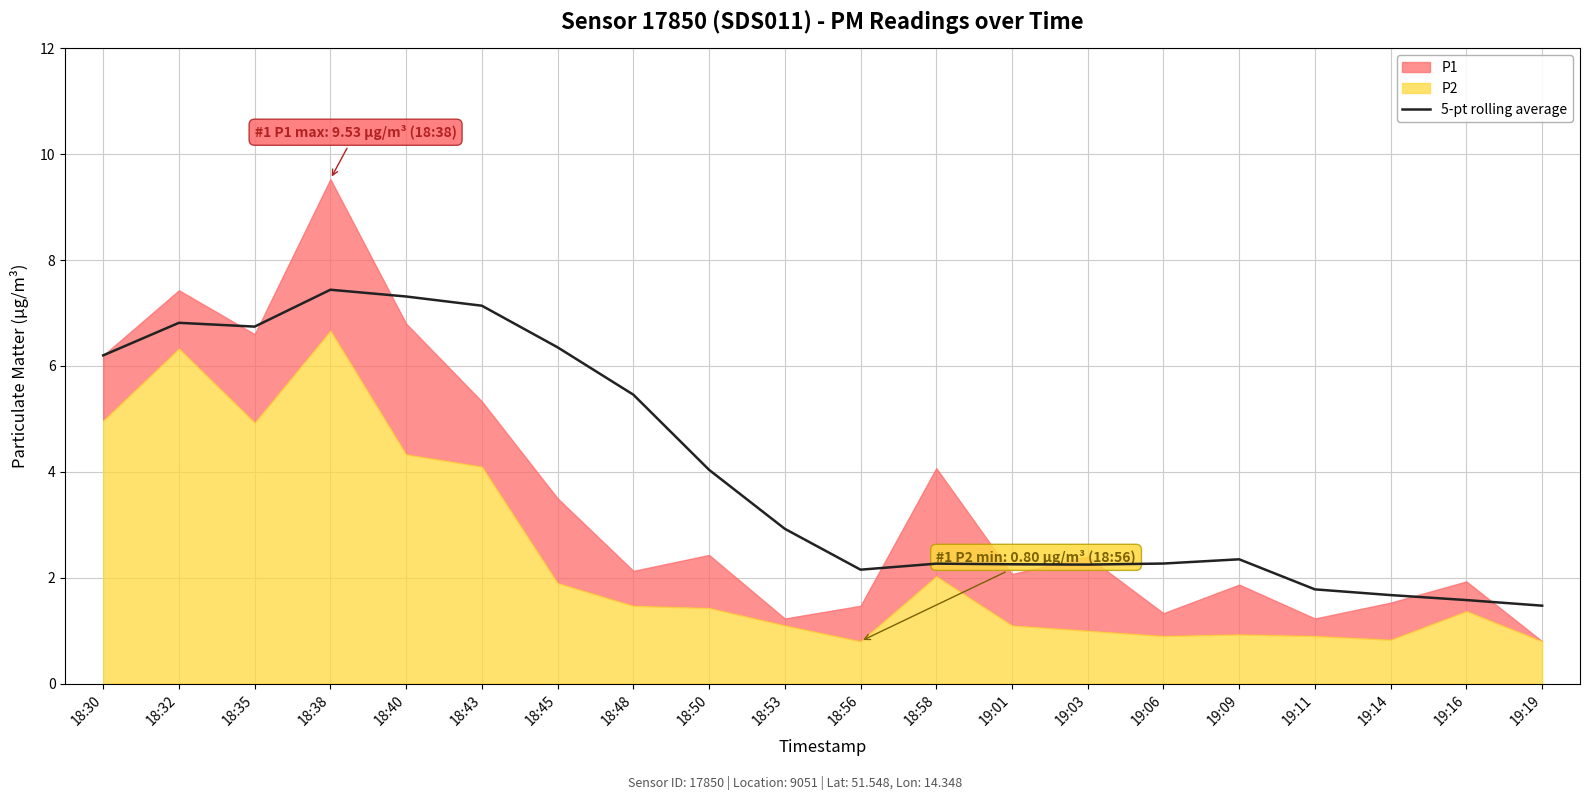

Reading left to right, extract all data points from this chart.

18:30=6.2	18:32=6.8	18:35=6.7	18:38=7.4	18:40=7.3	18:43=7.1	18:45=6.4	18:48=5.5	18:50=4.0	18:53=2.9	18:56=2.2	18:58=2.3	19:01=2.3	19:03=2.2	19:06=2.3	19:09=2.3	19:11=1.8	19:14=1.7	19:16=1.6	19:19=1.5